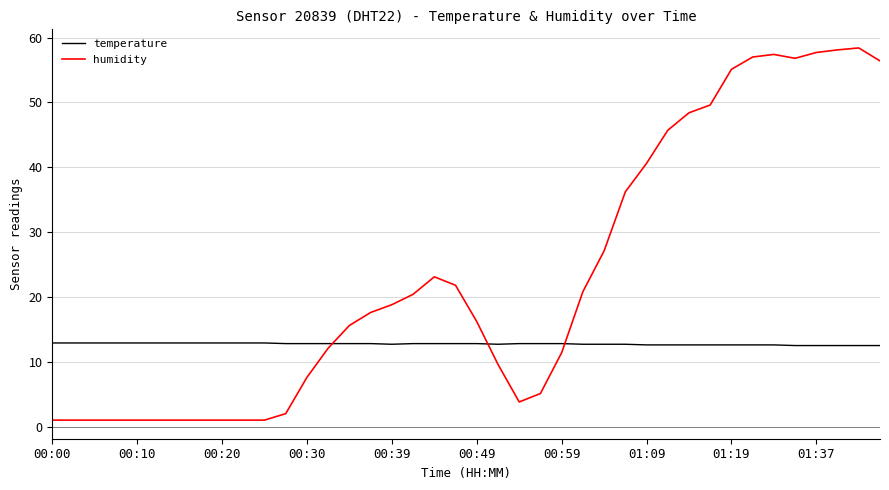

Which series has the largest range (max minus min)?

humidity